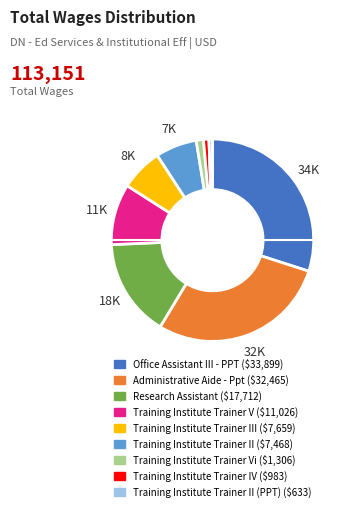

Does any single category account for the majority?

No